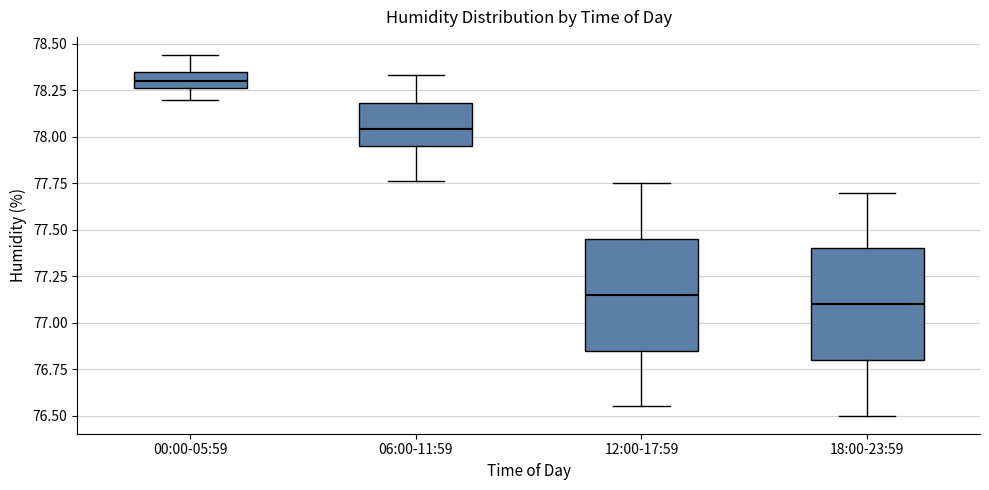

Where does the upper whisker of the box for 12:00-17:59 end on the y-axis? The values are not printed on the chart, so give them approximately, as read against the axis.

77.75